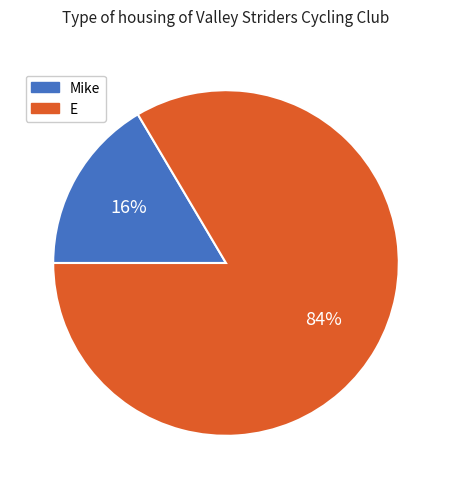

What is the ratio of the value at Mike to the value at E?

0.2